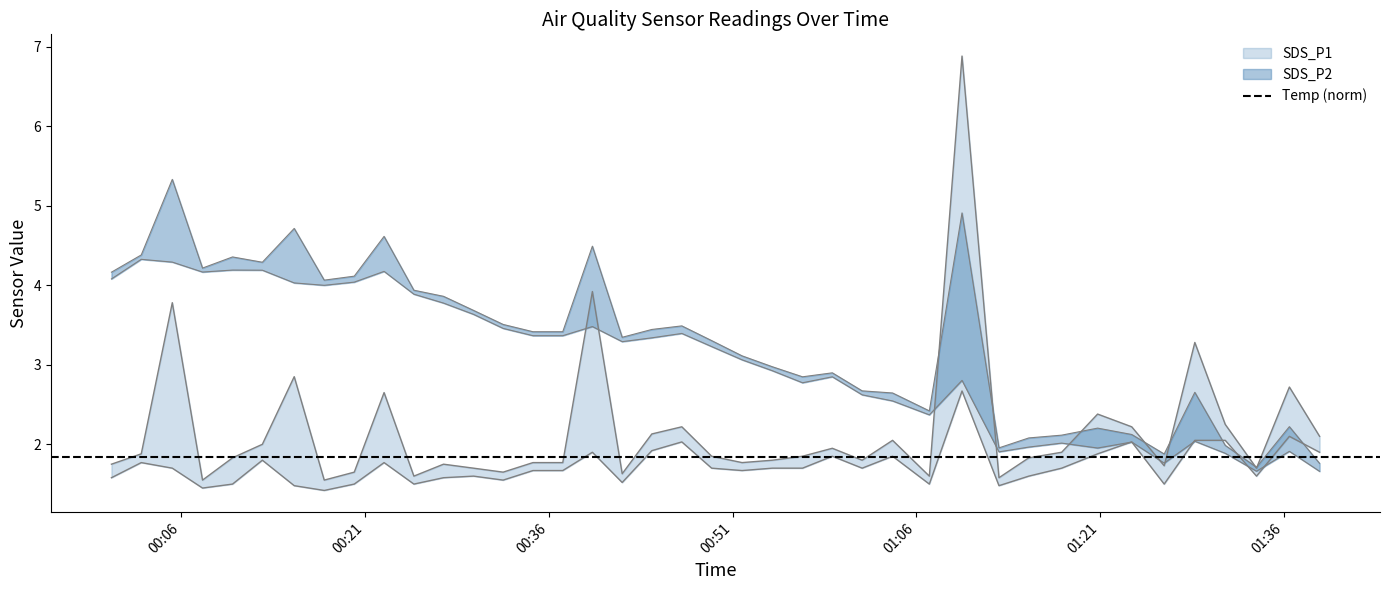

What is the sum of the SDS_P1 values at 2021/07/13 00:20:07 and 2021/07/13 00:07:44?

3.2